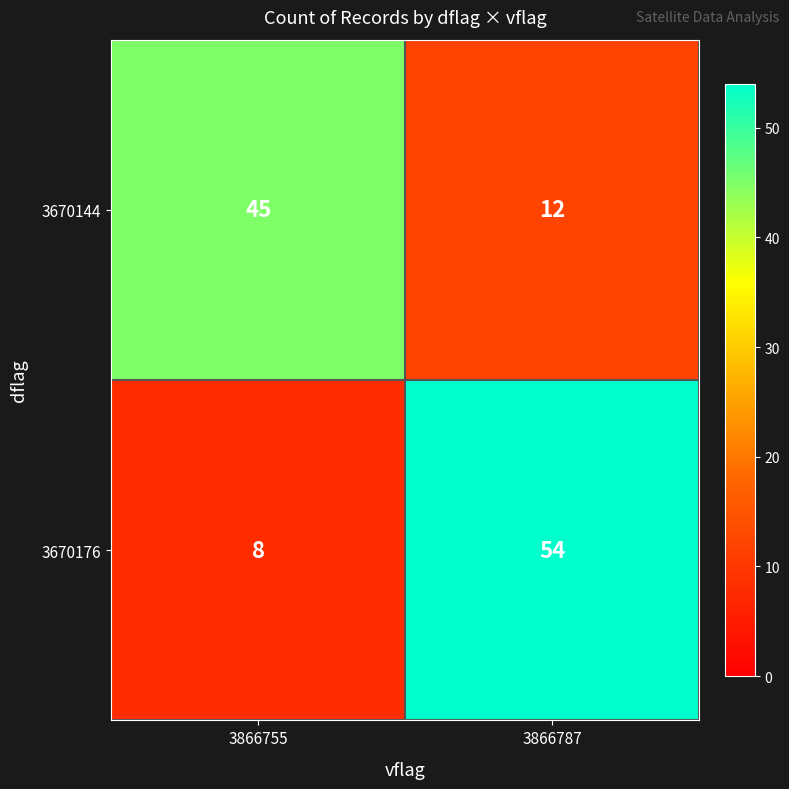

What is the total value across all series at 3866755?

53